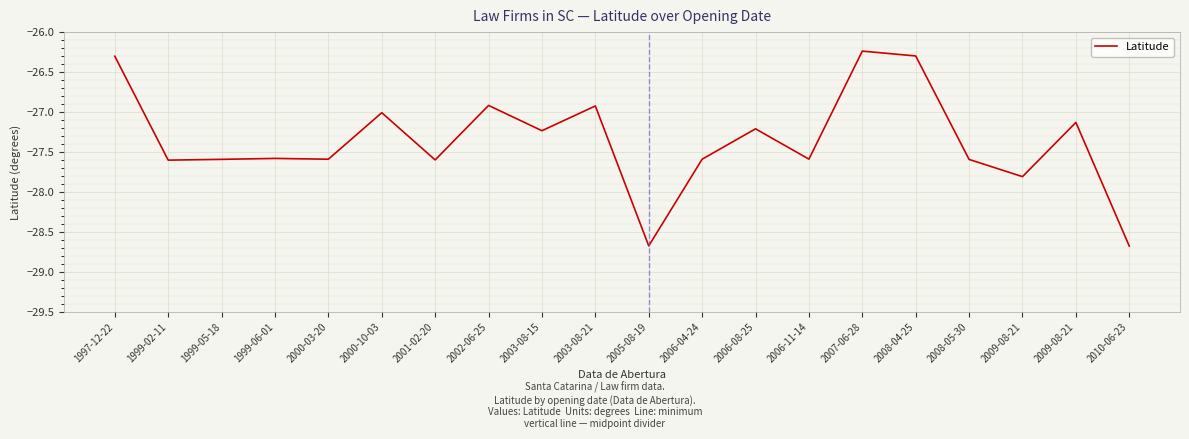

How many lines are shown in the chart?

1